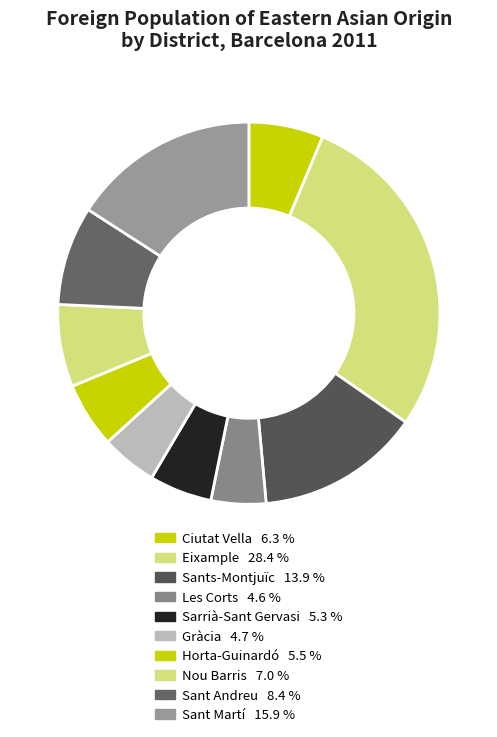

What is the ratio of the value at Ciutat Vella to the value at Sarrià-Sant Gervasi?

1.2